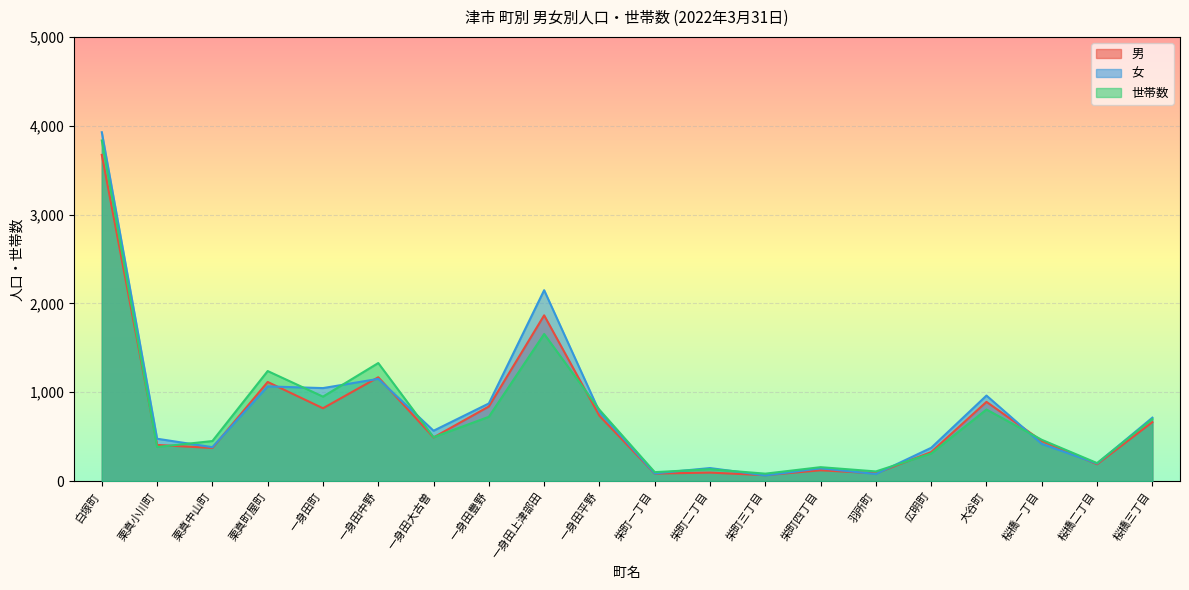

Between which two adjacent categories do 女 and 世帯数 first intersect?

栗真小川町 and 栗真中山町